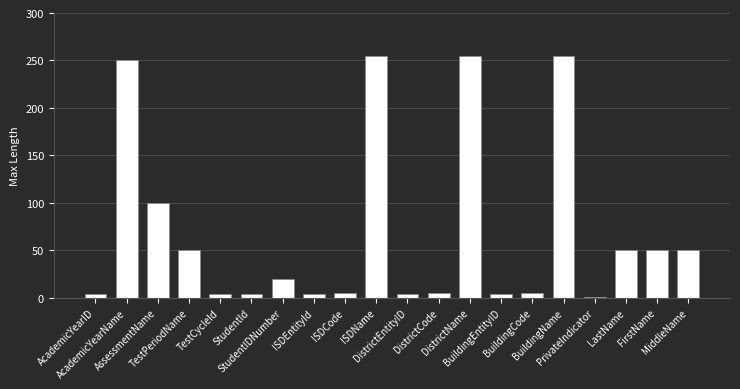

What is the average value?

69